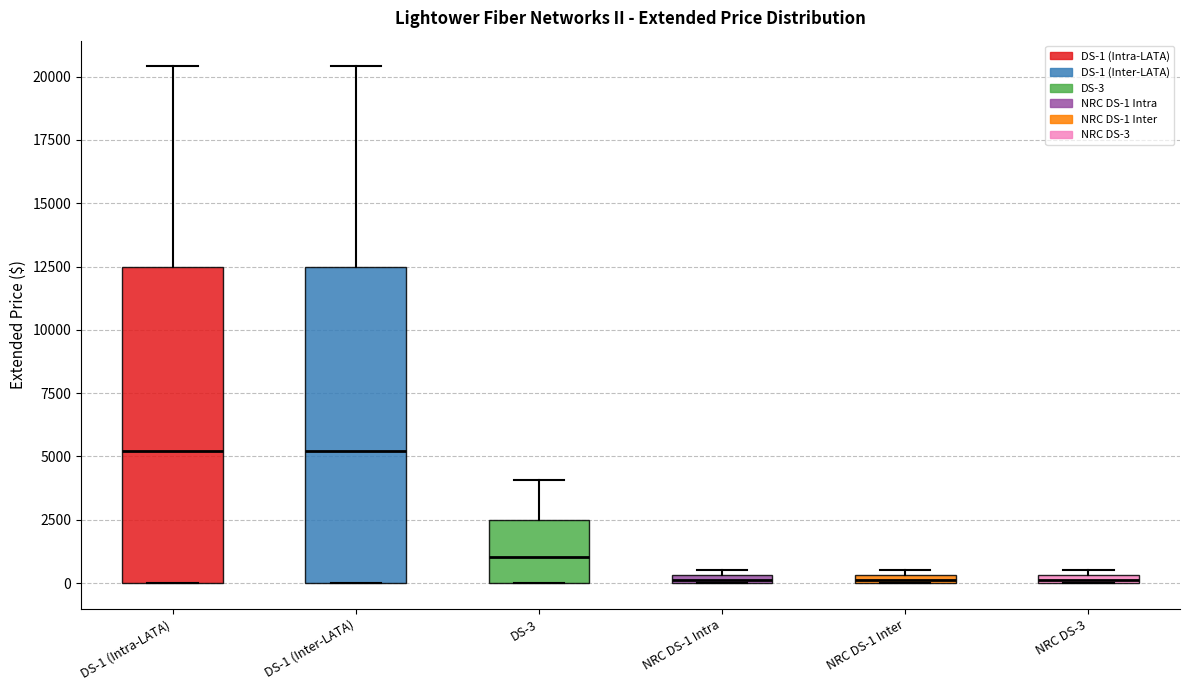

Where is the upper edge of the box for NRC DS-1 Intra on the y-axis? The values are not printed on the chart, so give them approximately, as read against the axis.

500